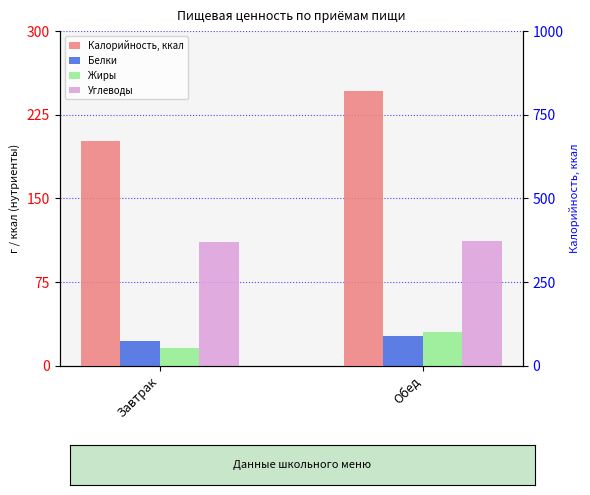

At which category is the sum across all series the highest?

Обед